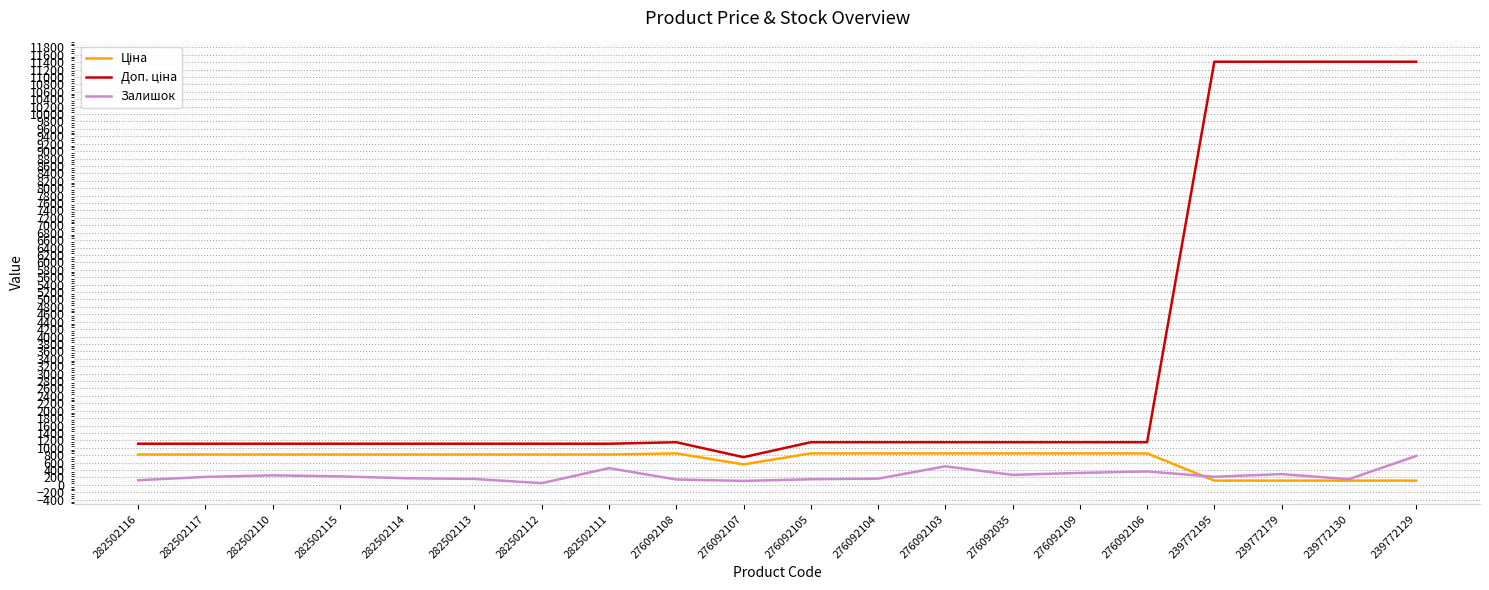

What is the spread (max minus min) of values at 282502113?

950.2